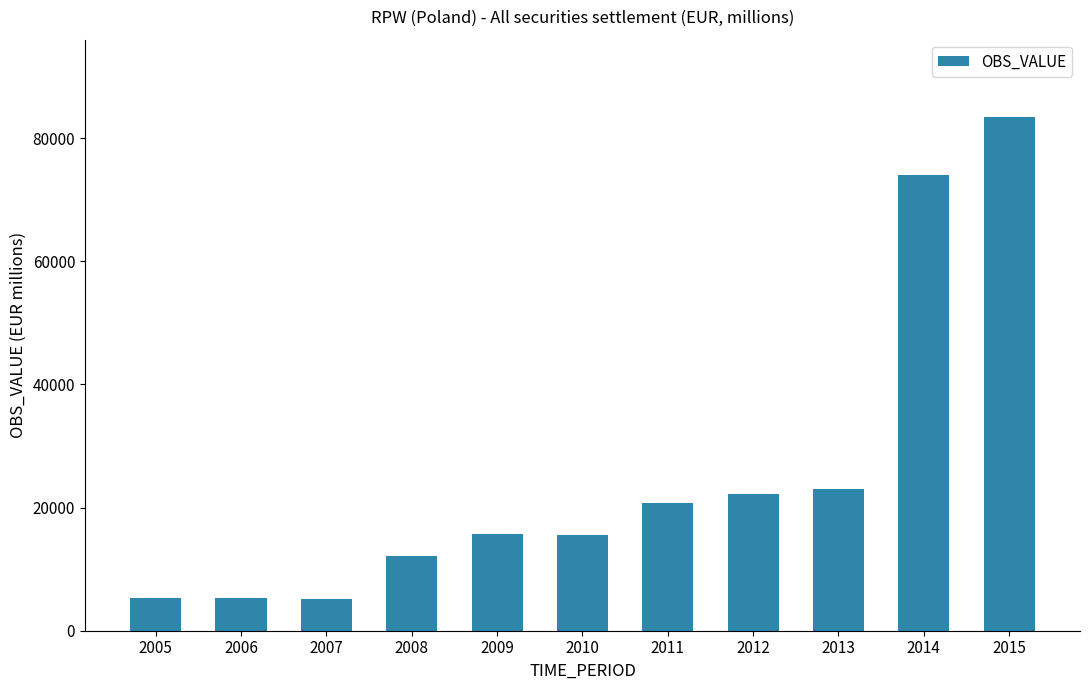

True or false: the data shows 27284.7 at 2015.

False